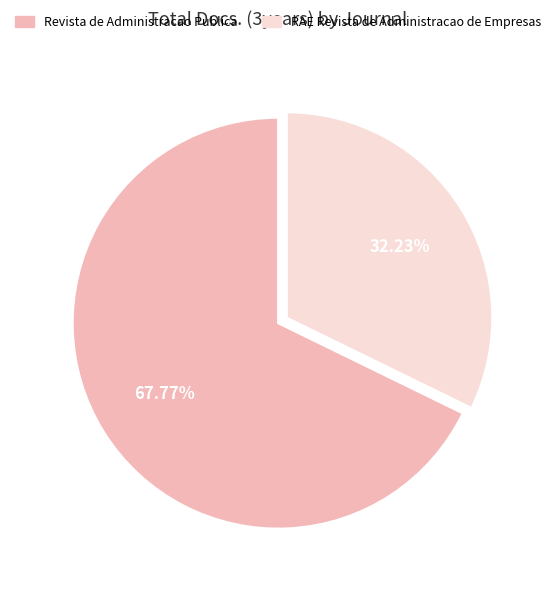

Which category accounts for the majority?

Revista de Administracao Publica